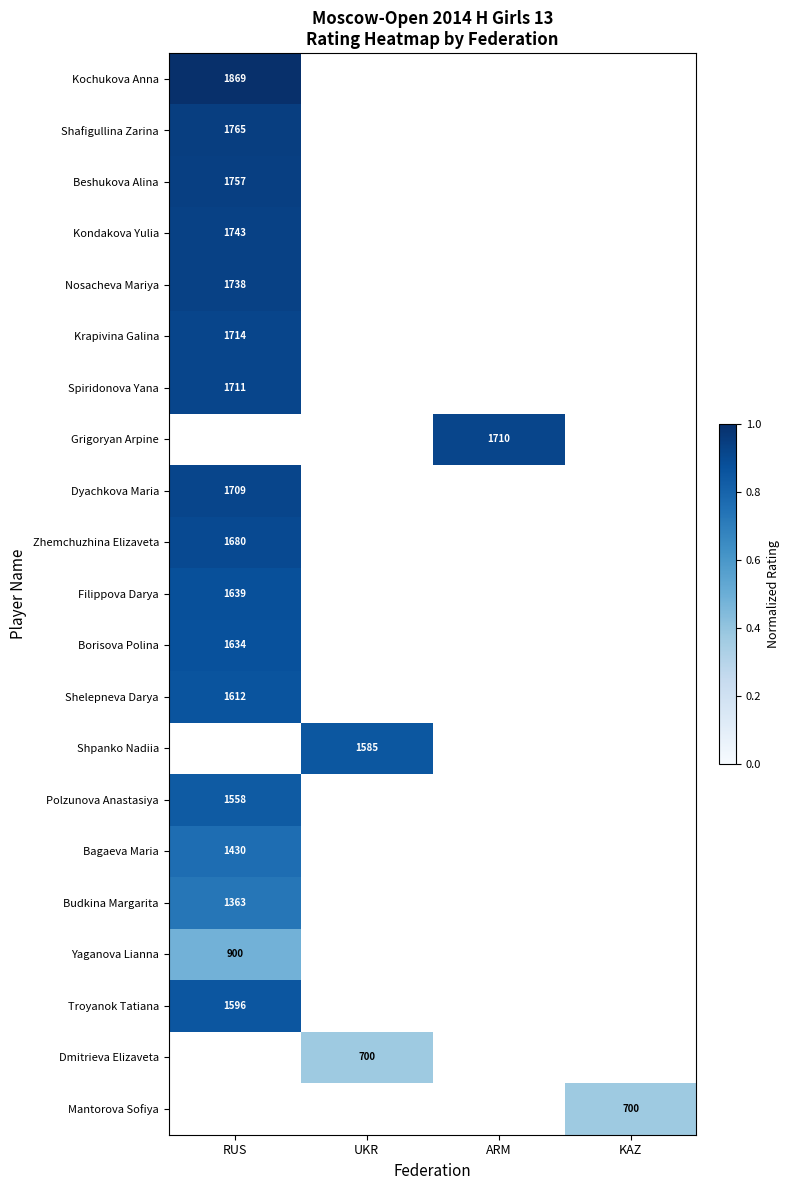

Is it true that Bagaeva Maria equals 1430 at RUS?

True